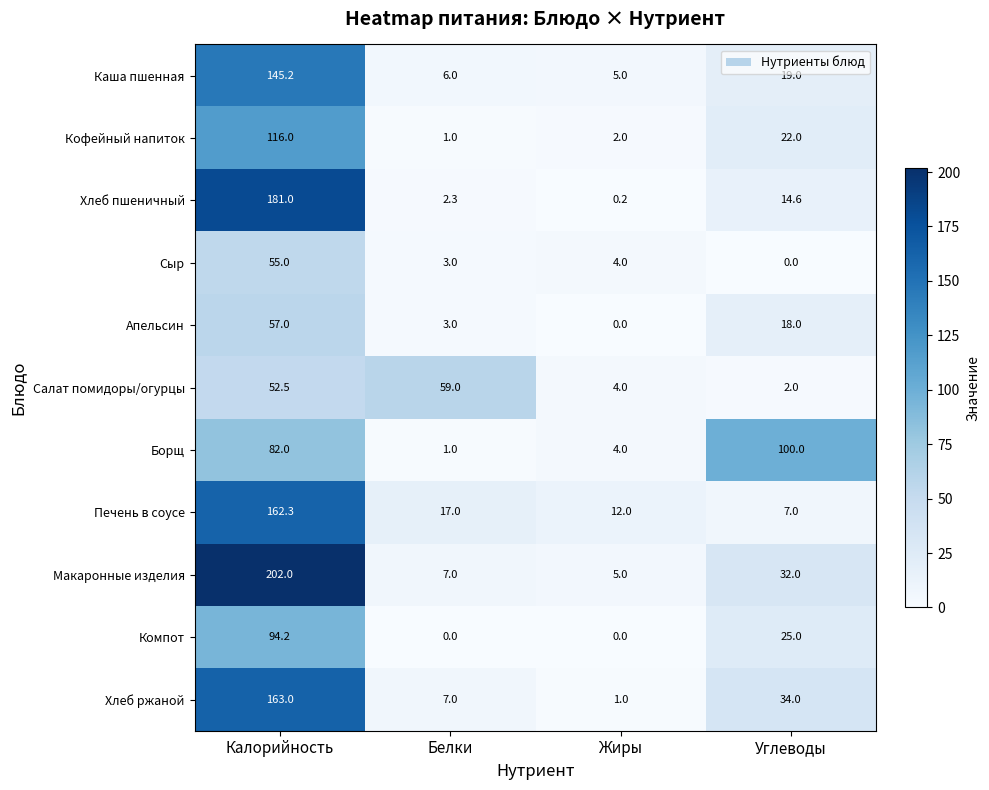

Which series has the widest spread of values?

Макаронные изделия